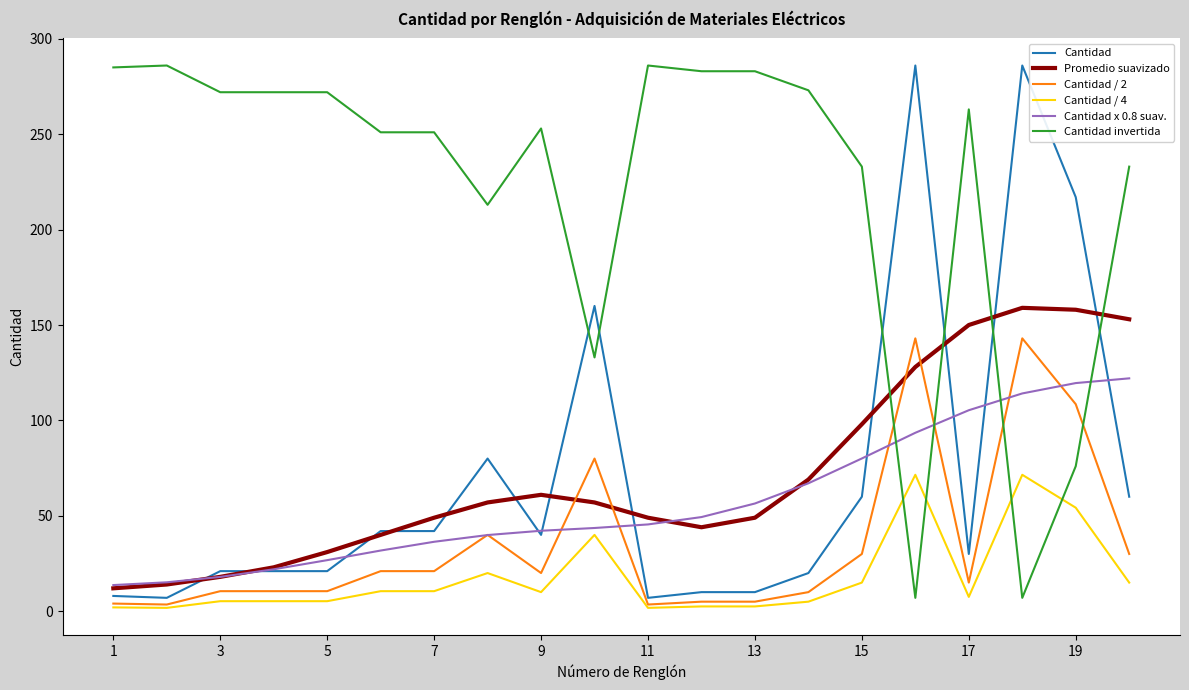

What is the maximum value shown in the chart?

286.0